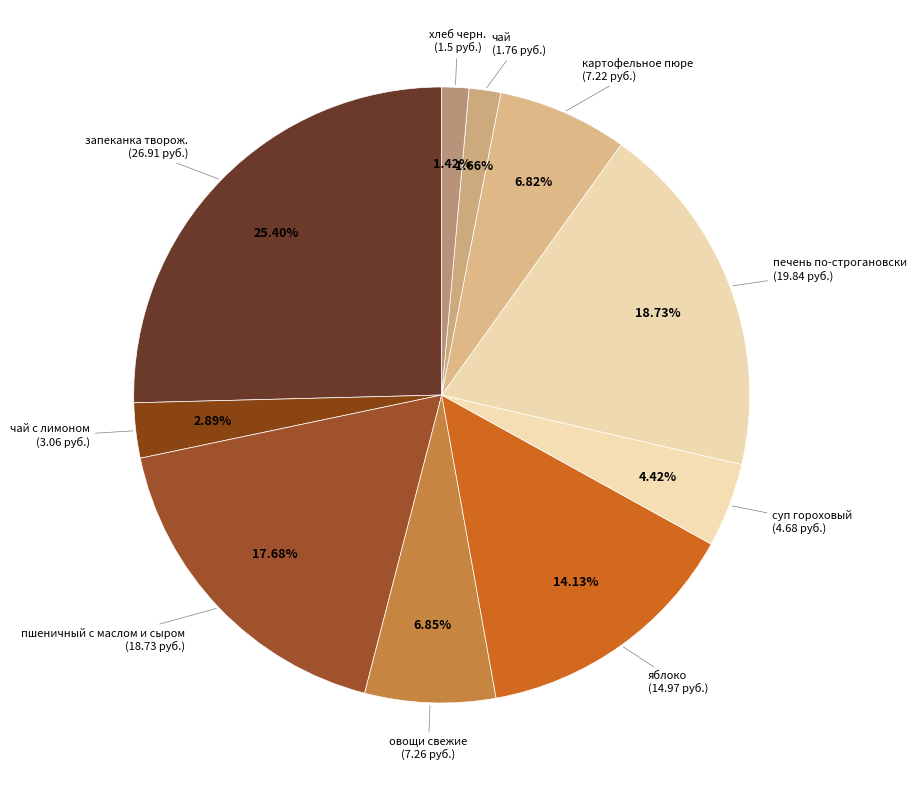

Count the number of slices in the pie.

10